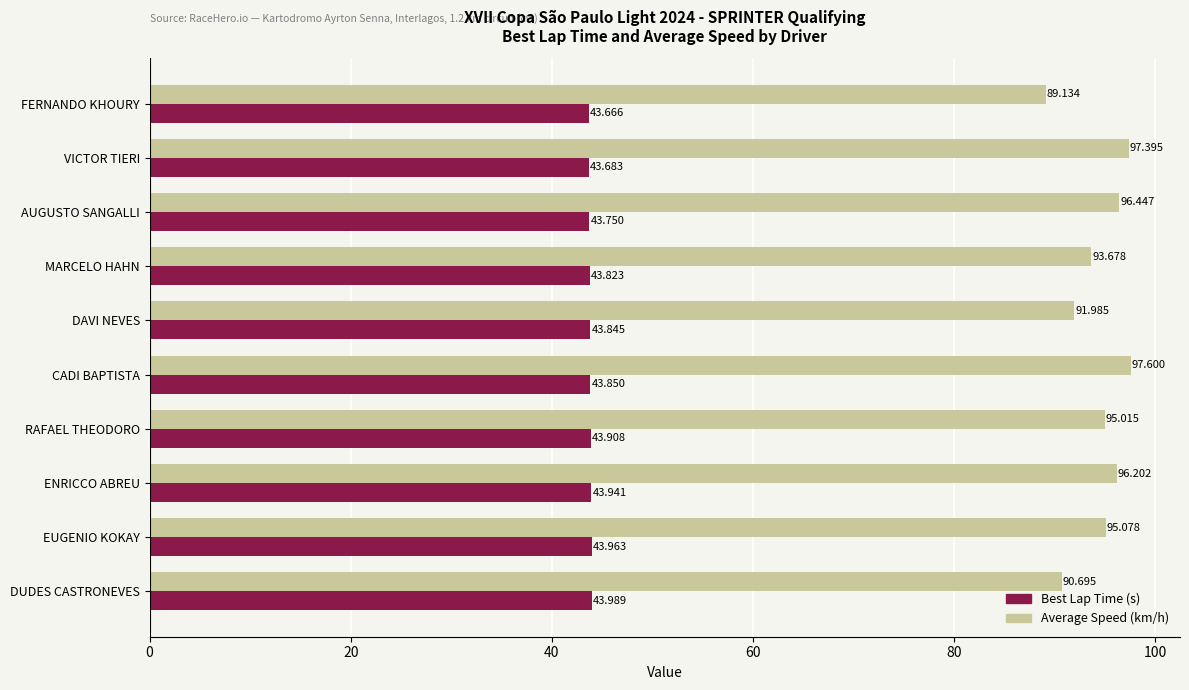

Rank the series by their average value, from lowest to highest.

Best Lap Time (s), Average Speed (km/h)